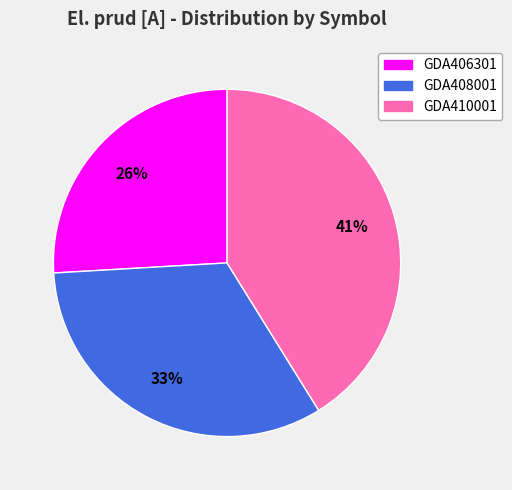

Is GDA406301 the majority of the pie?

No